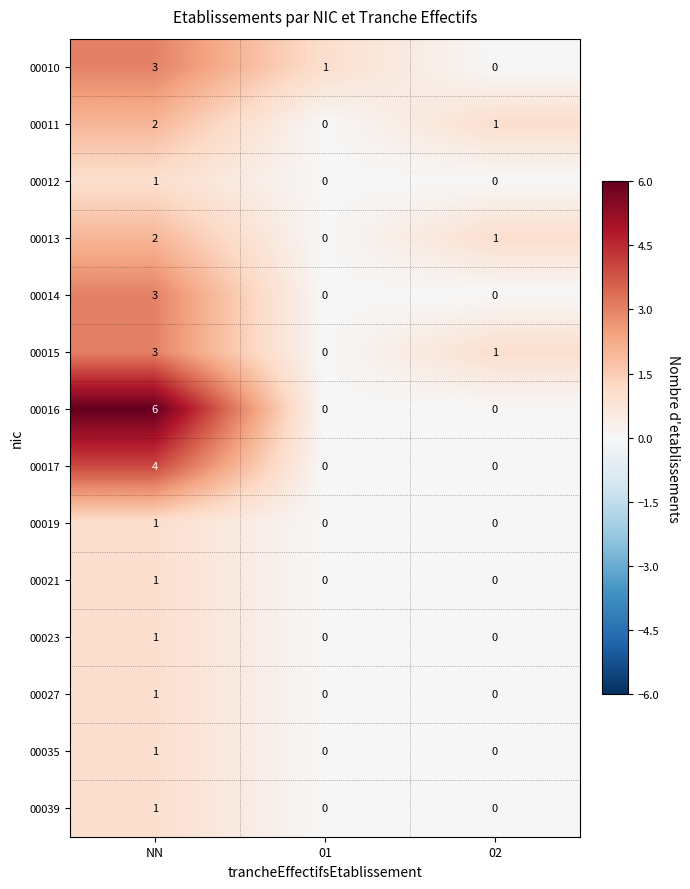

What is the sum of all 00017 values?

4